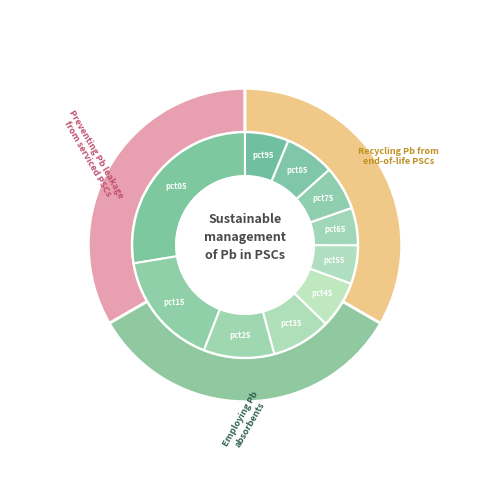

How many slices are in this pie chart?

10